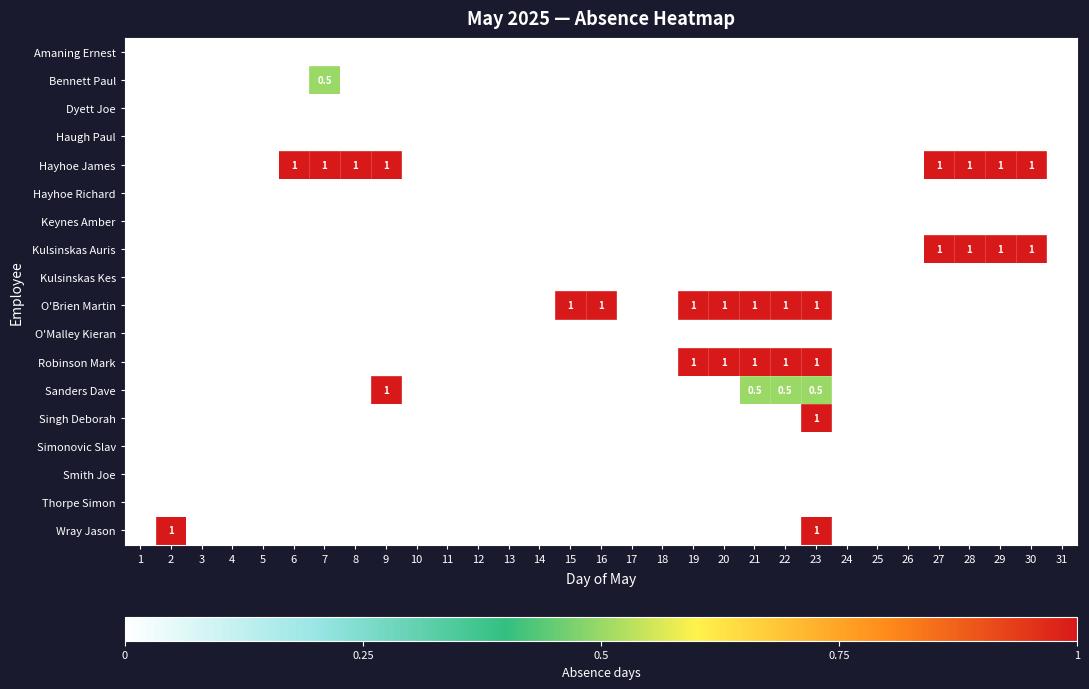

Where is Hayhoe Richard nearest to the value 0?

1